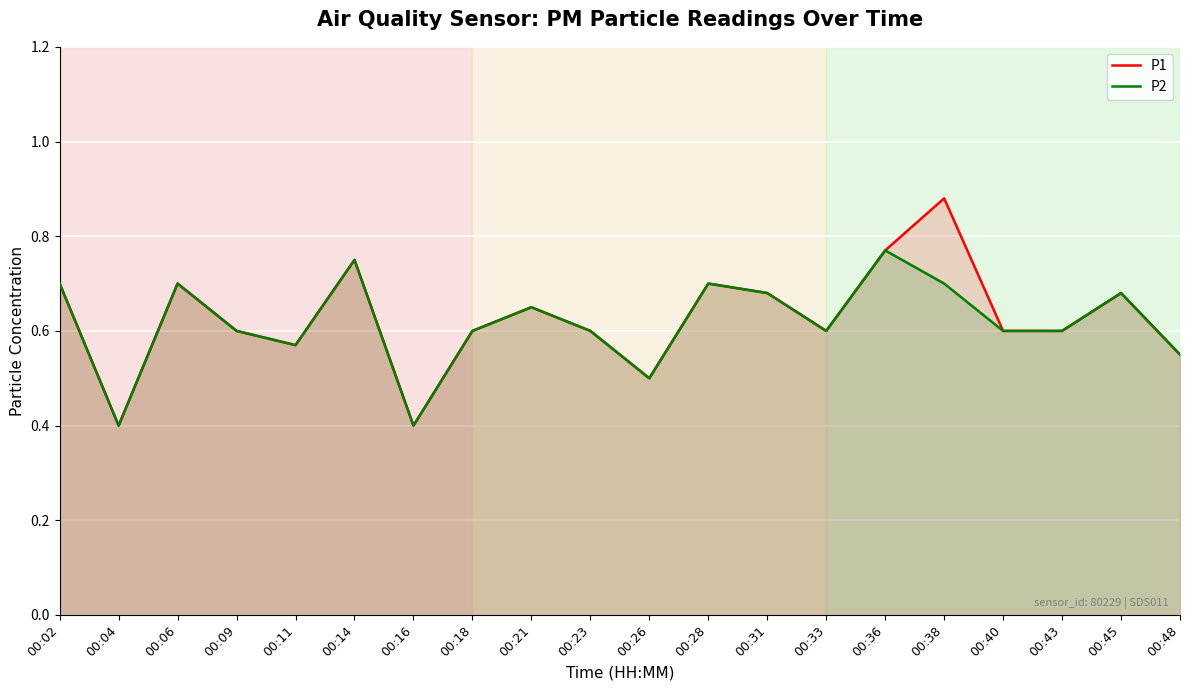

Which category has the lowest value in the P1 series?

00:04